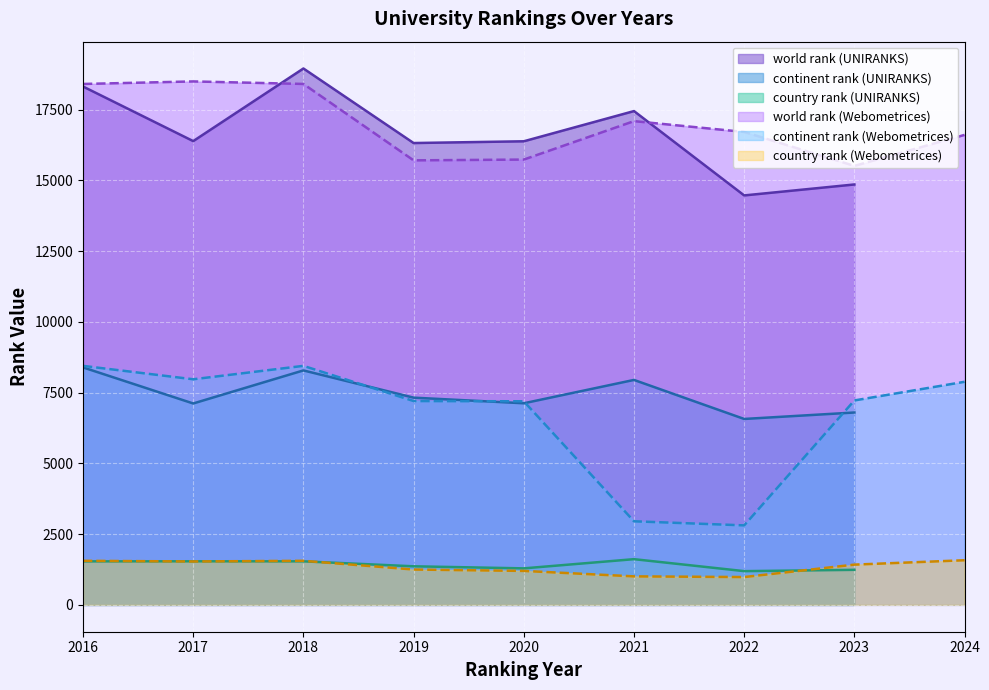

True or false: continent rank (UNIRANKS) and world rank (UNIRANKS) cross at least once.

False